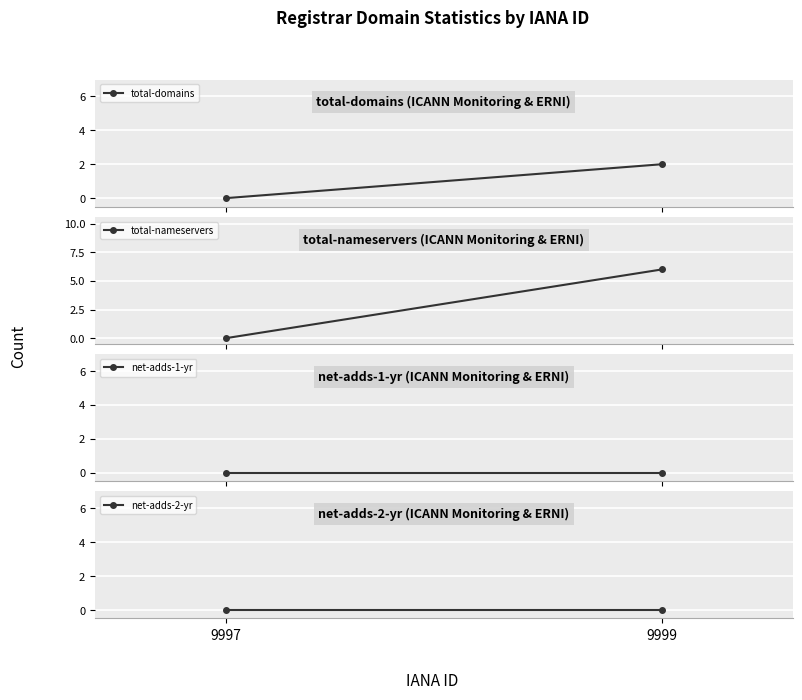

Which series has the largest total across all categories?

total-nameservers